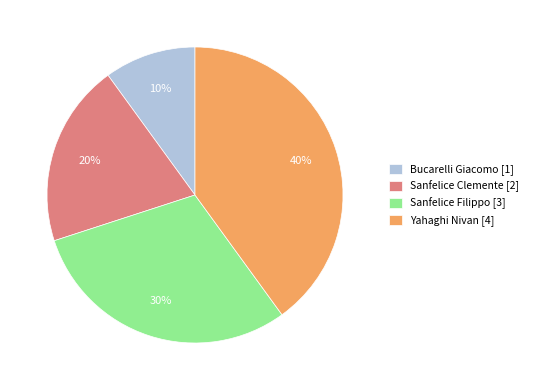

True or false: Sanfelice Clemente accounts for 20% of the total.

True